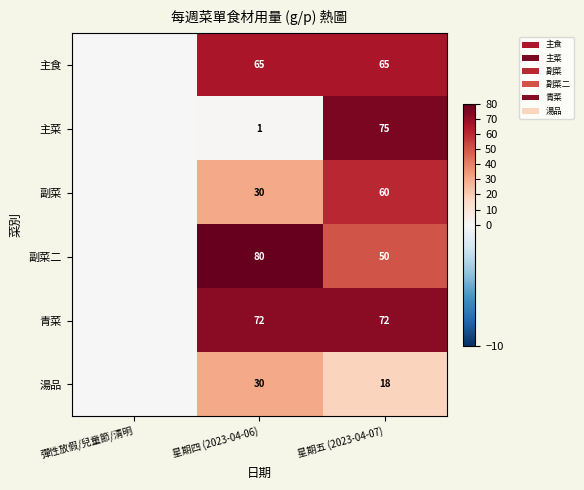

What is the sum of the 副菜 values at 星期五 (2023-04-07) and 星期四 (2023-04-06)?

90